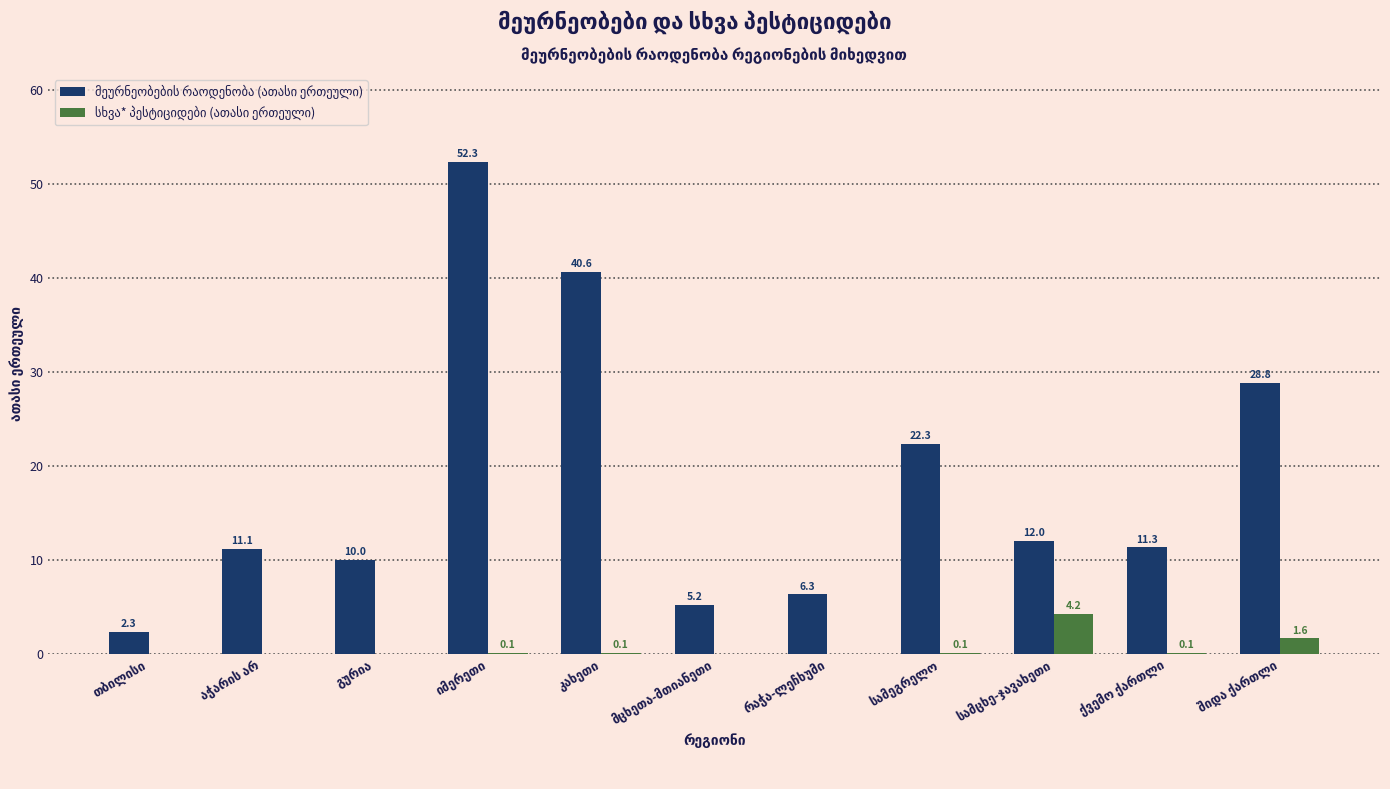

What is the maximum value shown in the chart?

52.3